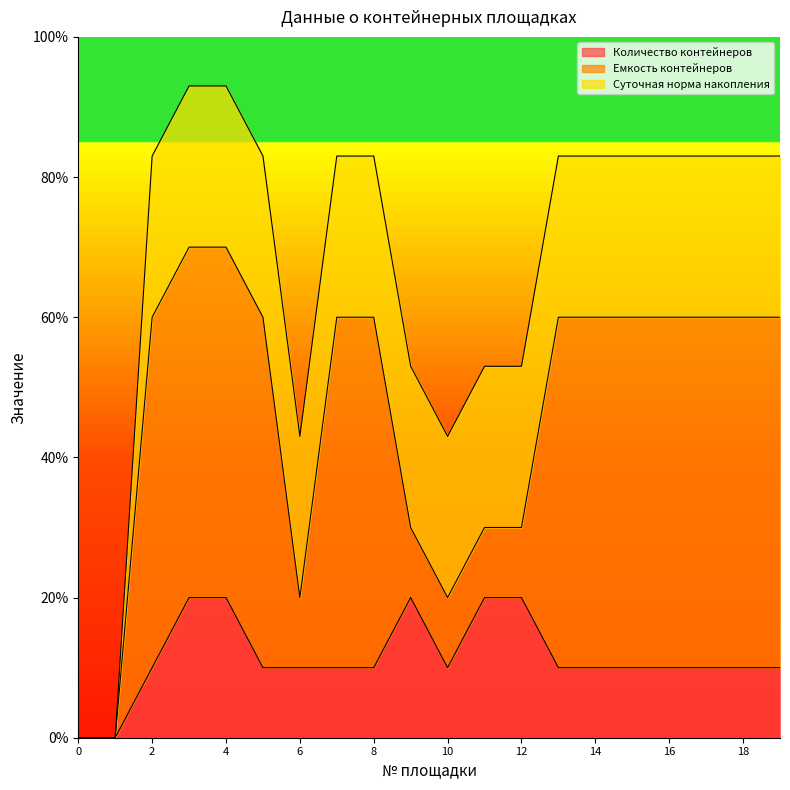

What is the total value across all series at 12?

5.3